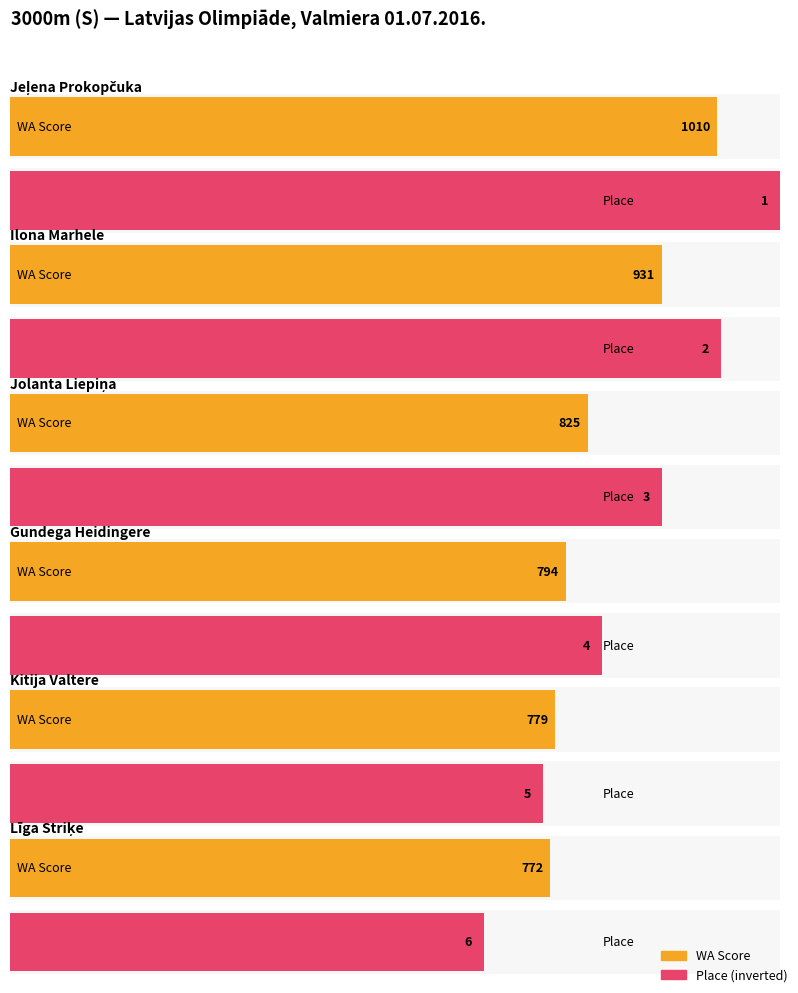

What is the label of the 5th bar from the left?

Kitija Valtere